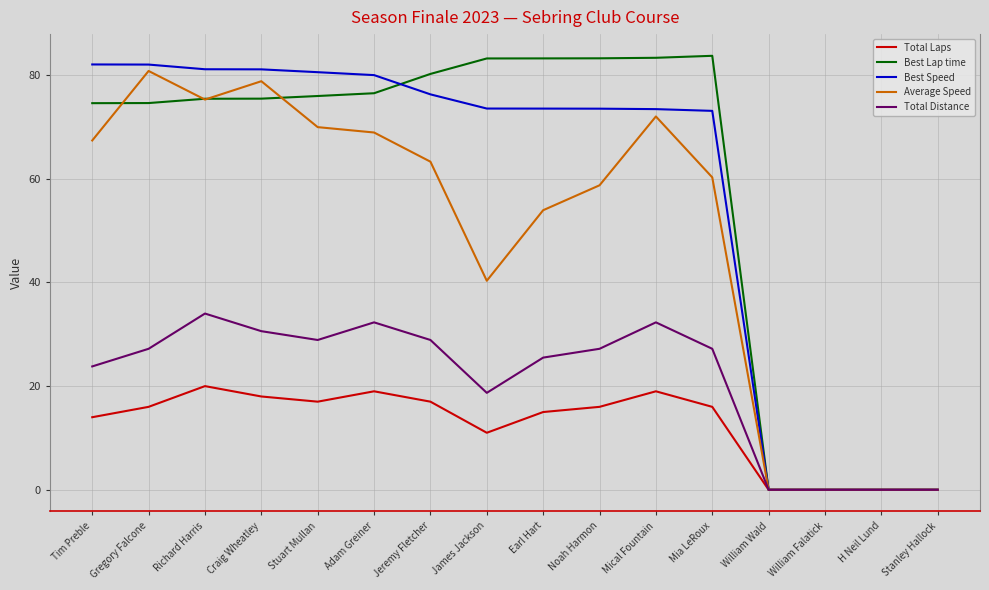

What is the greatest value displayed?

83.7